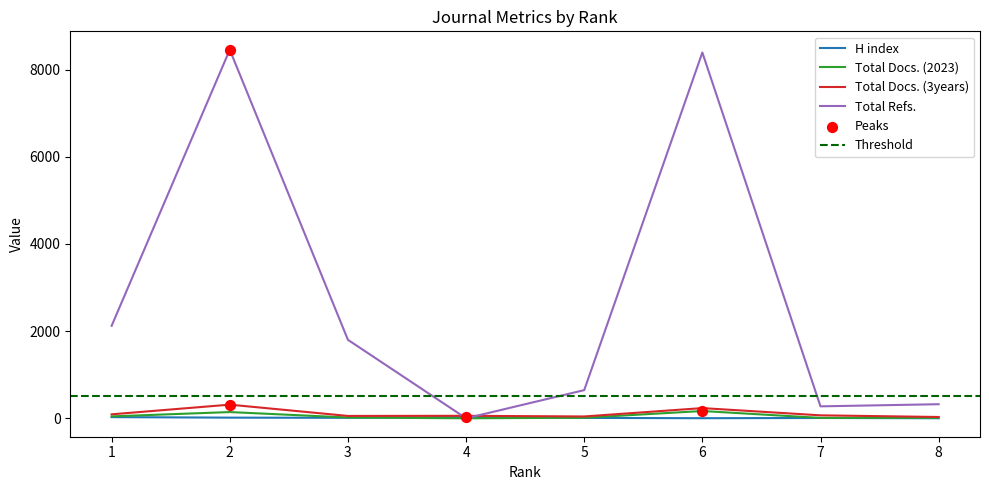

What is the total value across all series at 4?

85